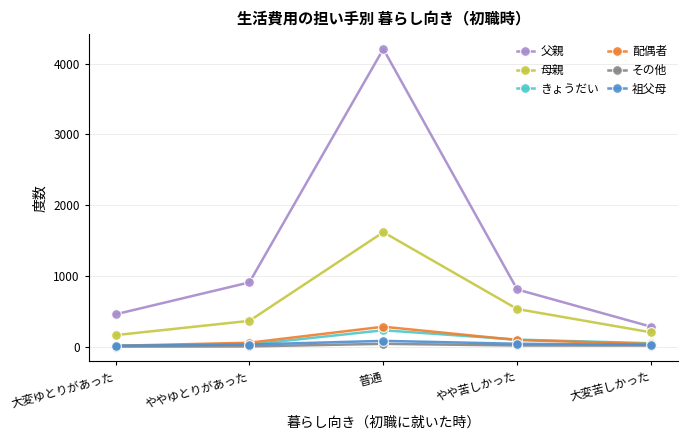

What is the maximum value shown in the chart?

4205